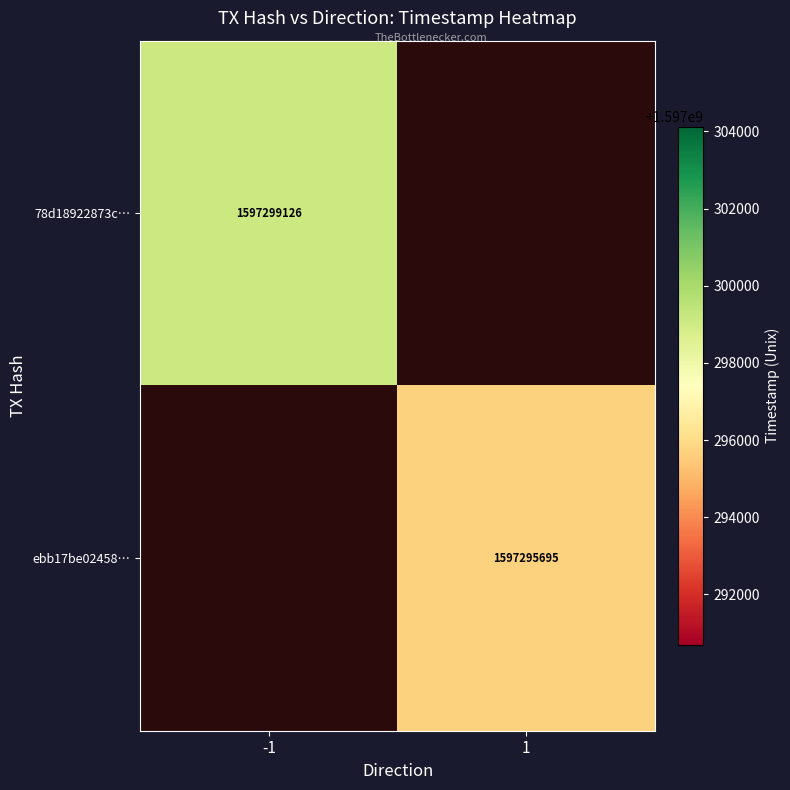

Which category has the lowest value across all series?

1